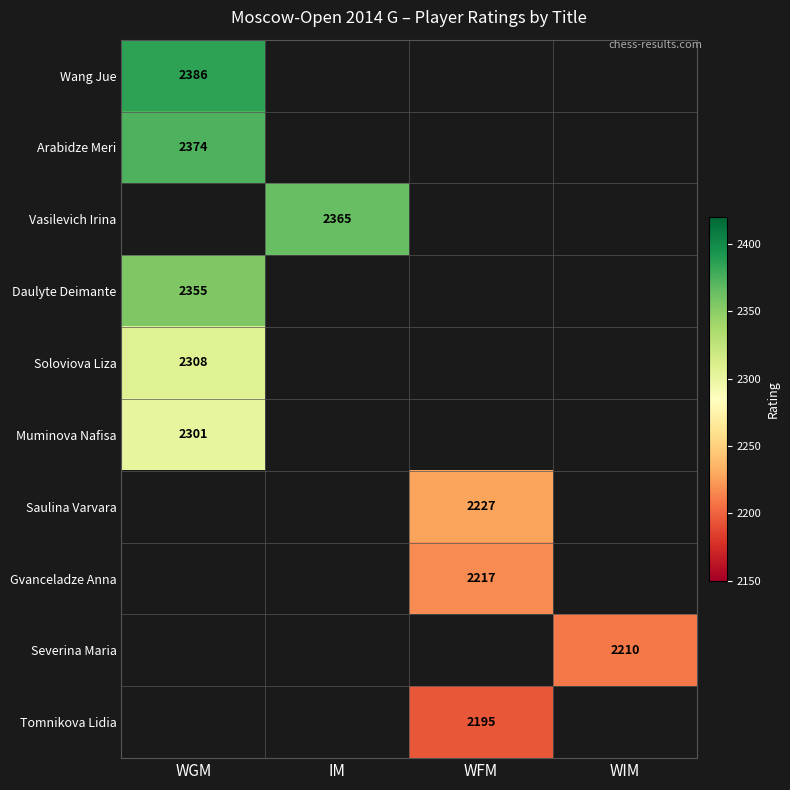

Is it true that Daulyte Deimante equals 2355 at WGM?

True